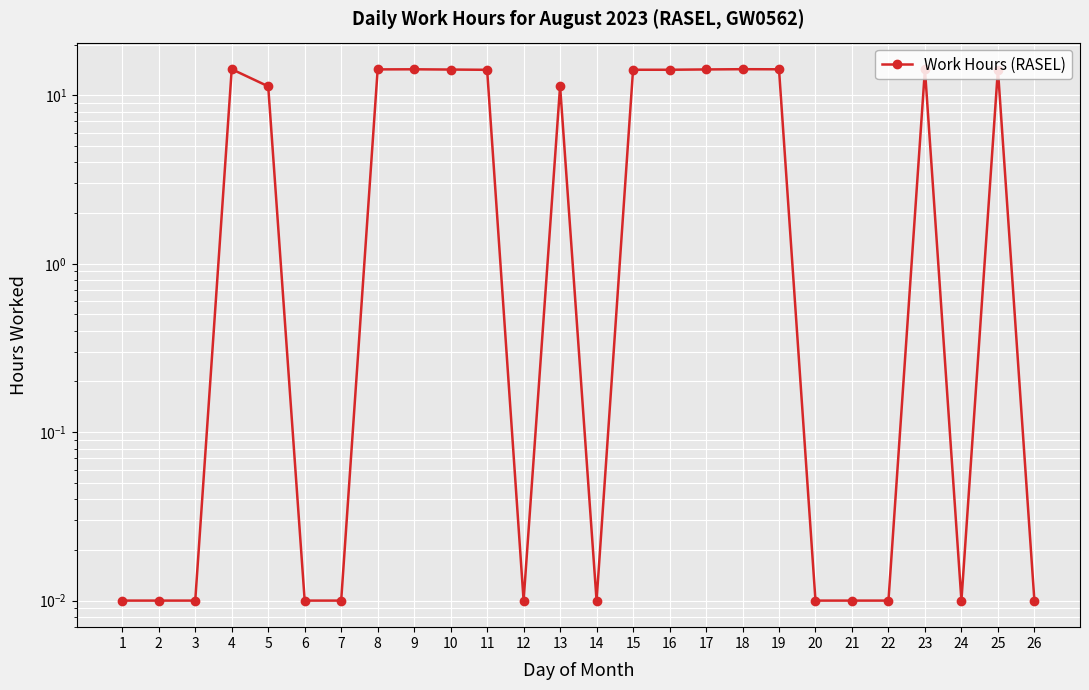

Rank the categories by value from highest to lowest.

4, 18, 9, 19, 23, 8, 17, 10, 25, 15, 16, 11, 13, 5, 1, 2, 3, 6, 7, 12, 14, 20, 21, 22, 24, 26